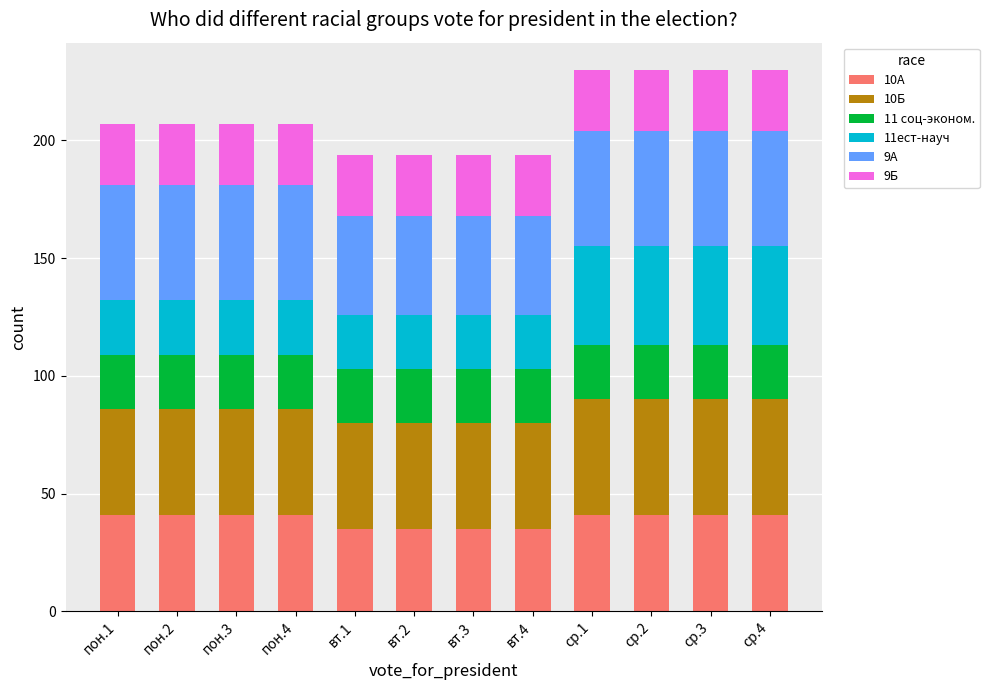

What is the maximum value for 10А?

41